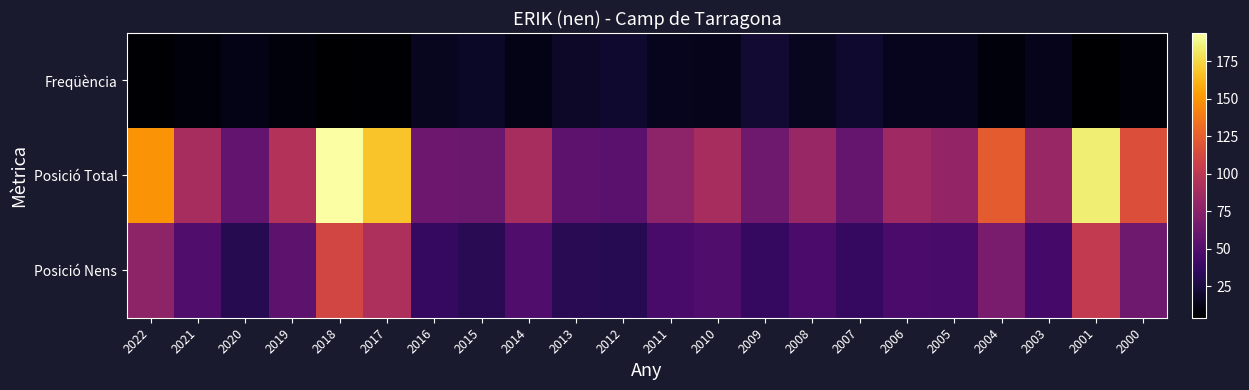

At which category is the sum across all series the highest?

2018